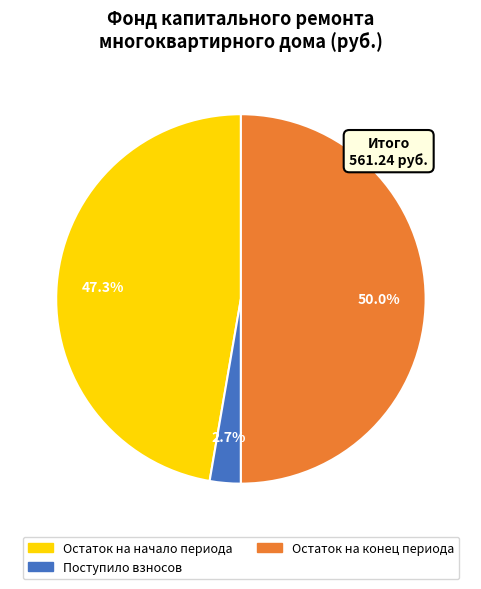

To the nearest percent, what is the difference between the Остаток на начало периода and Остаток на конец периода slice percentages?

3%